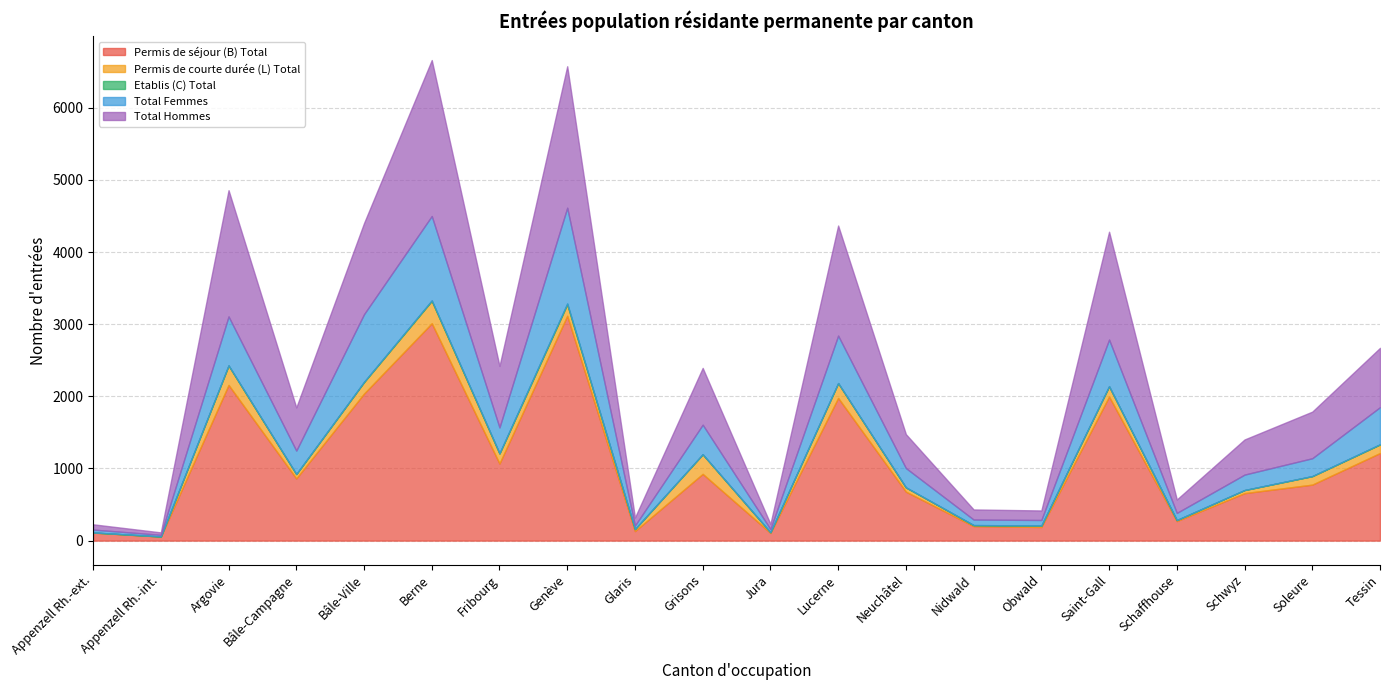

Reading left to right, transcribe all the data shown in this chart.

Permis de séjour (B) Total: Appenzell Rh.-ext.=111	Appenzell Rh.-int.=56	Argovie=2158	Bâle-Campagne=862	Bâle-Ville=2038	Berne=3013	Fribourg=1069	Genève=3117	Glaris=132	Grisons=925	Jura=107	Lucerne=1978	Neuchâtel=679	Nidwald=201	Obwald=189	Saint-Gall=1997	Schaffhouse=271	Schwyz=658	Soleure=776	Tessin=1214
Permis de courte durée (L) Total: Appenzell Rh.-ext.=2	Appenzell Rh.-int.=1	Argovie=270	Bâle-Campagne=60	Bâle-Ville=159	Berne=310	Fribourg=138	Genève=157	Glaris=28	Grisons=272	Jura=9	Lucerne=206	Neuchâtel=59	Nidwald=12	Obwald=19	Saint-Gall=142	Schaffhouse=14	Schwyz=43	Soleure=118	Tessin=118
Etablis (C) Total: Appenzell Rh.-ext.=0	Appenzell Rh.-int.=0	Argovie=1	Bâle-Campagne=1	Bâle-Ville=4	Berne=8	Fribourg=4	Genève=14	Glaris=0	Grisons=0	Jura=0	Lucerne=0	Neuchâtel=0	Nidwald=3	Obwald=1	Saint-Gall=2	Schaffhouse=0	Schwyz=0	Soleure=0	Tessin=4
Total Femmes: Appenzell Rh.-ext.=40	Appenzell Rh.-int.=23	Argovie=679	Bâle-Campagne=325	Bâle-Ville=938	Berne=1169	Fribourg=358	Genève=1327	Glaris=49	Grisons=410	Jura=44	Lucerne=658	Neuchâtel=268	Nidwald=76	Obwald=77	Saint-Gall=646	Schaffhouse=99	Schwyz=214	Soleure=248	Tessin=514
Total Hommes: Appenzell Rh.-ext.=73	Appenzell Rh.-int.=34	Argovie=1750	Bâle-Campagne=598	Bâle-Ville=1263	Berne=2162	Fribourg=853	Genève=1961	Glaris=111	Grisons=787	Jura=72	Lucerne=1526	Neuchâtel=470	Nidwald=140	Obwald=132	Saint-Gall=1495	Schaffhouse=186	Schwyz=487	Soleure=646	Tessin=822